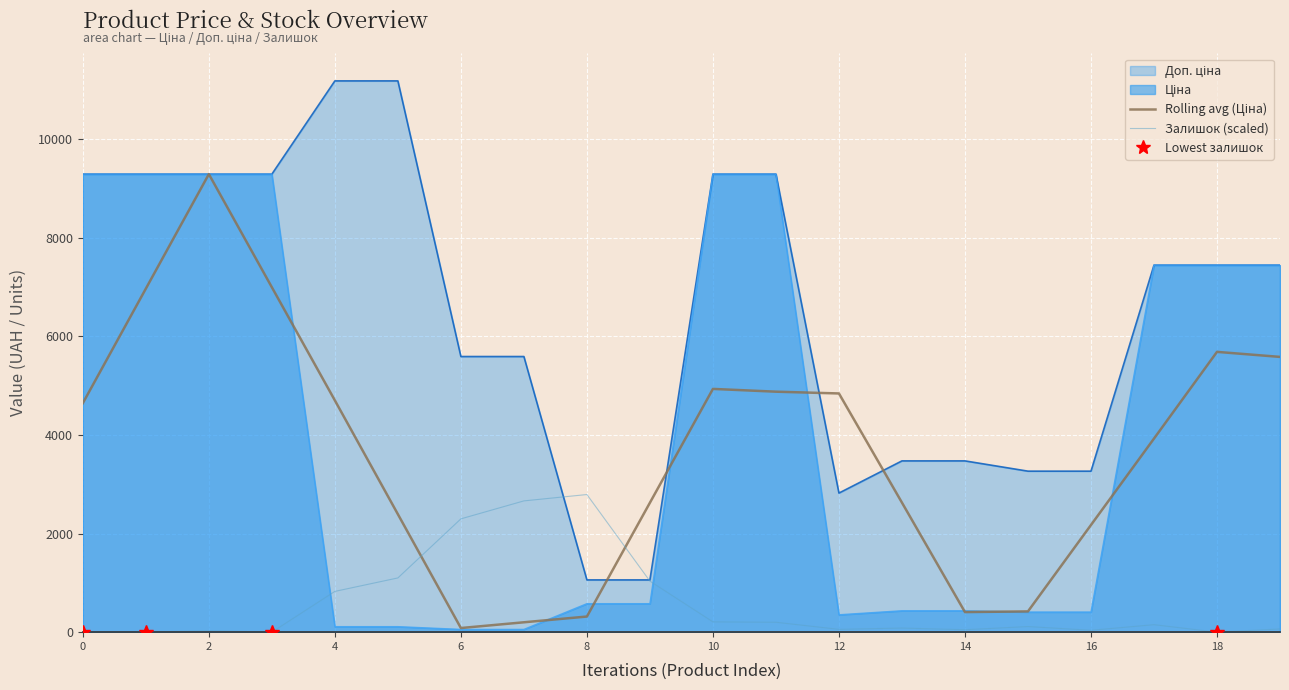

True or false: Залишок (scaled) and Rolling avg (Ціна) intersect in this chart.

True